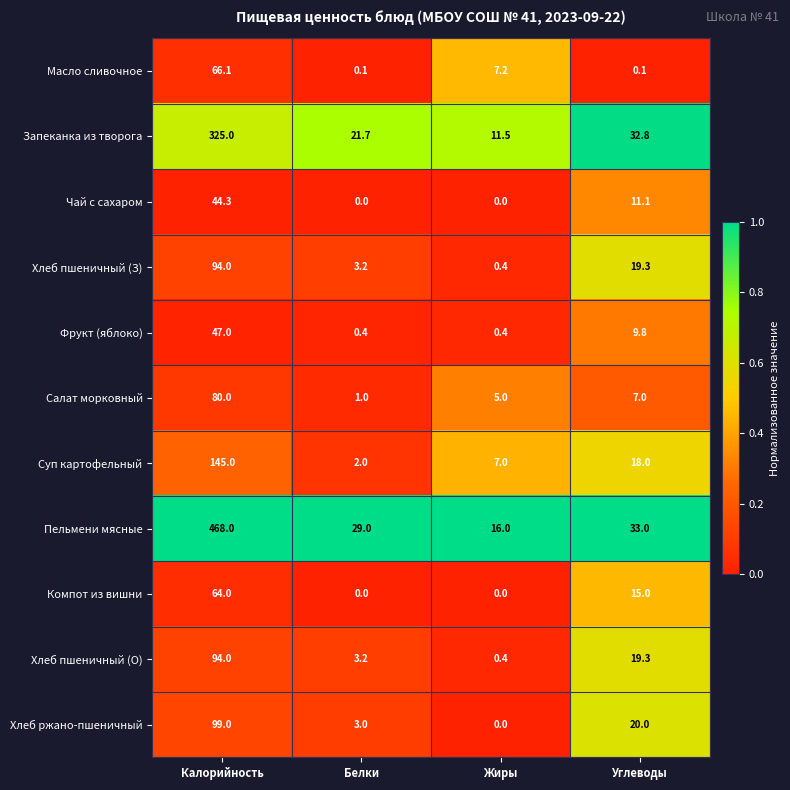

List the labels in order of Суп картофельный value, largest first.

Калорийность, Углеводы, Жиры, Белки